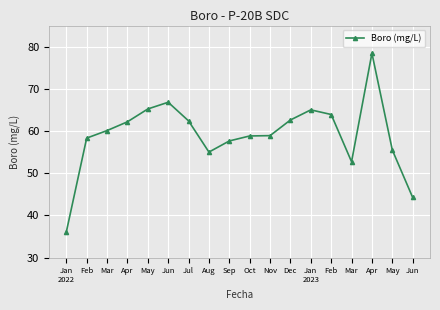

What is the ratio of the value at Oct to the value at Jan
2022?

1.6